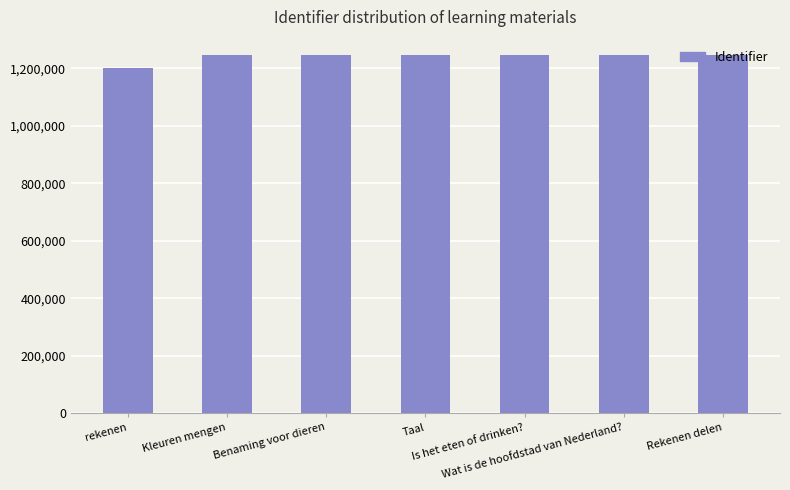

What is the maximum value shown in the chart?

1248238